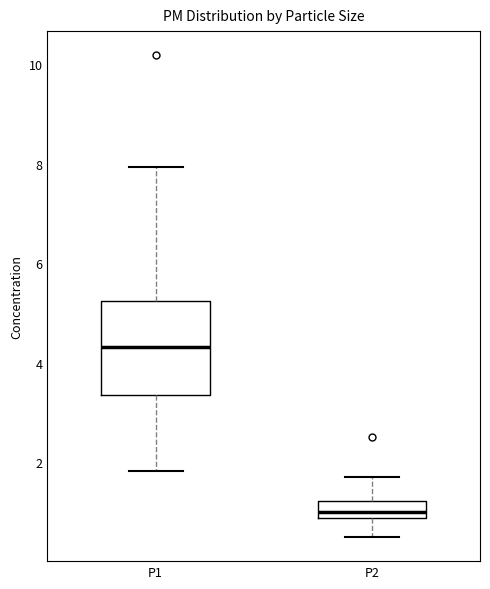

Comparing the boxes themselves (not the whiskers), which one is the tallest?

P1